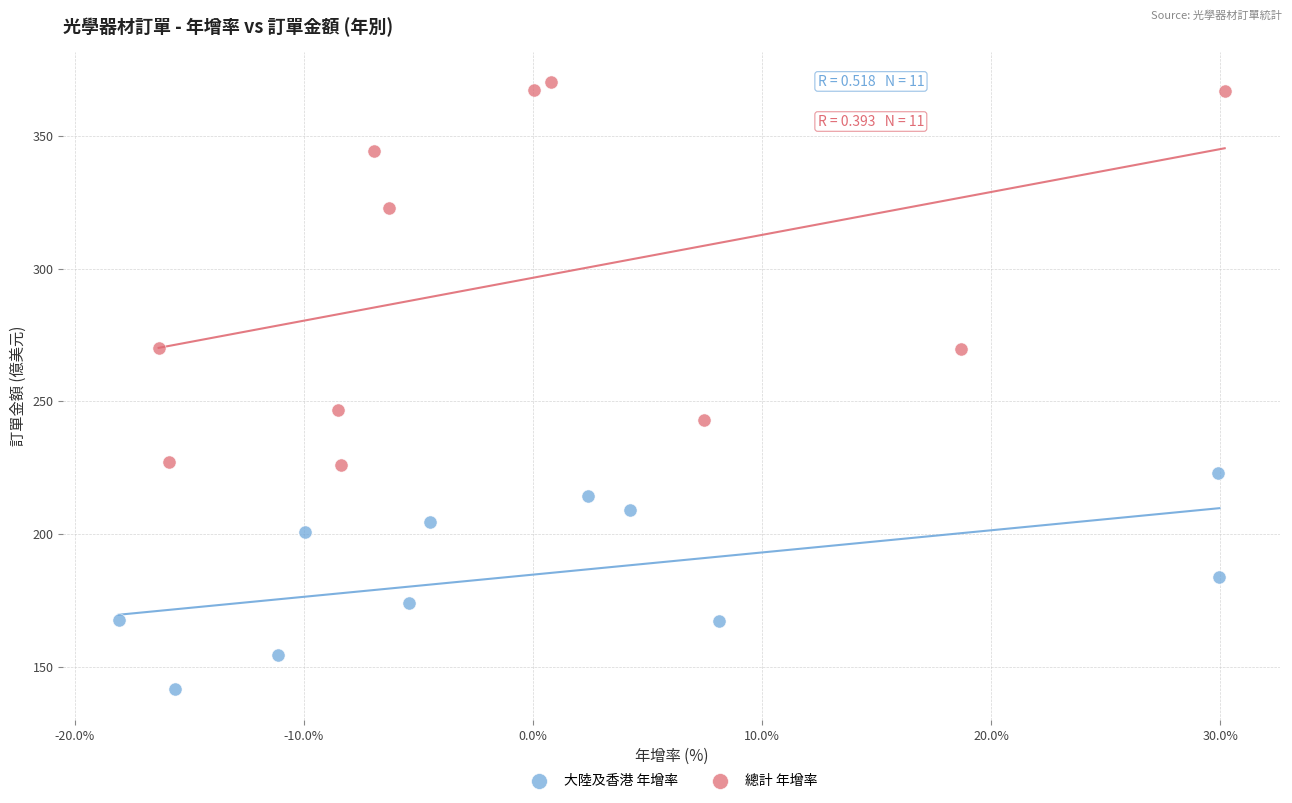

Which series has the largest Y range (max minus min)?

總計 年增率